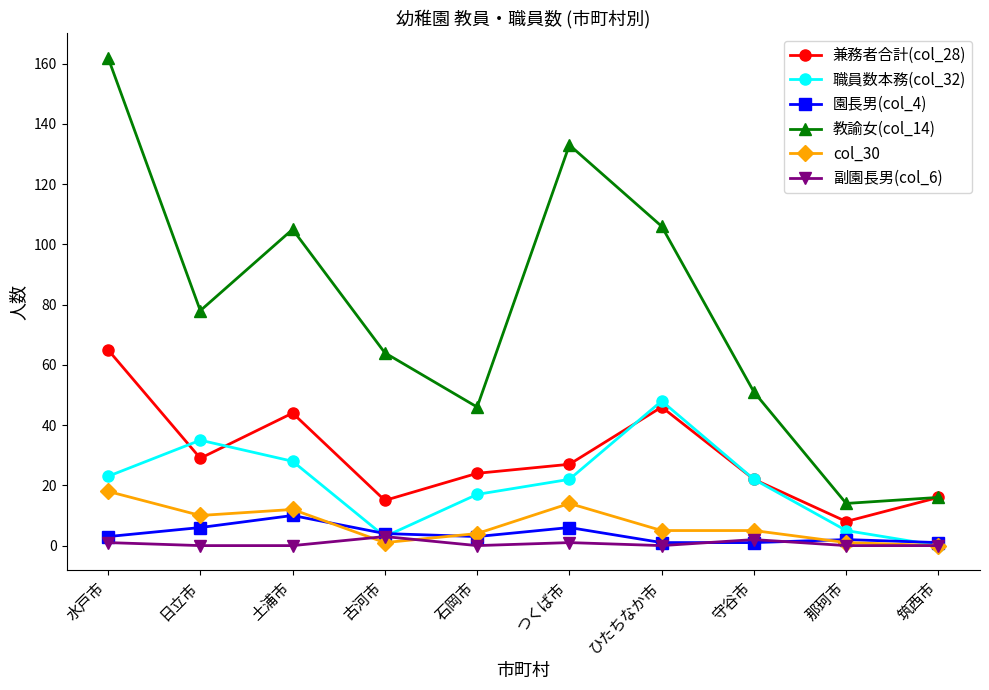

What are all the series names shown in the legend?

兼務者合計(col_28), 職員数本務(col_32), 園長男(col_4), 教諭女(col_14), col_30, 副園長男(col_6)